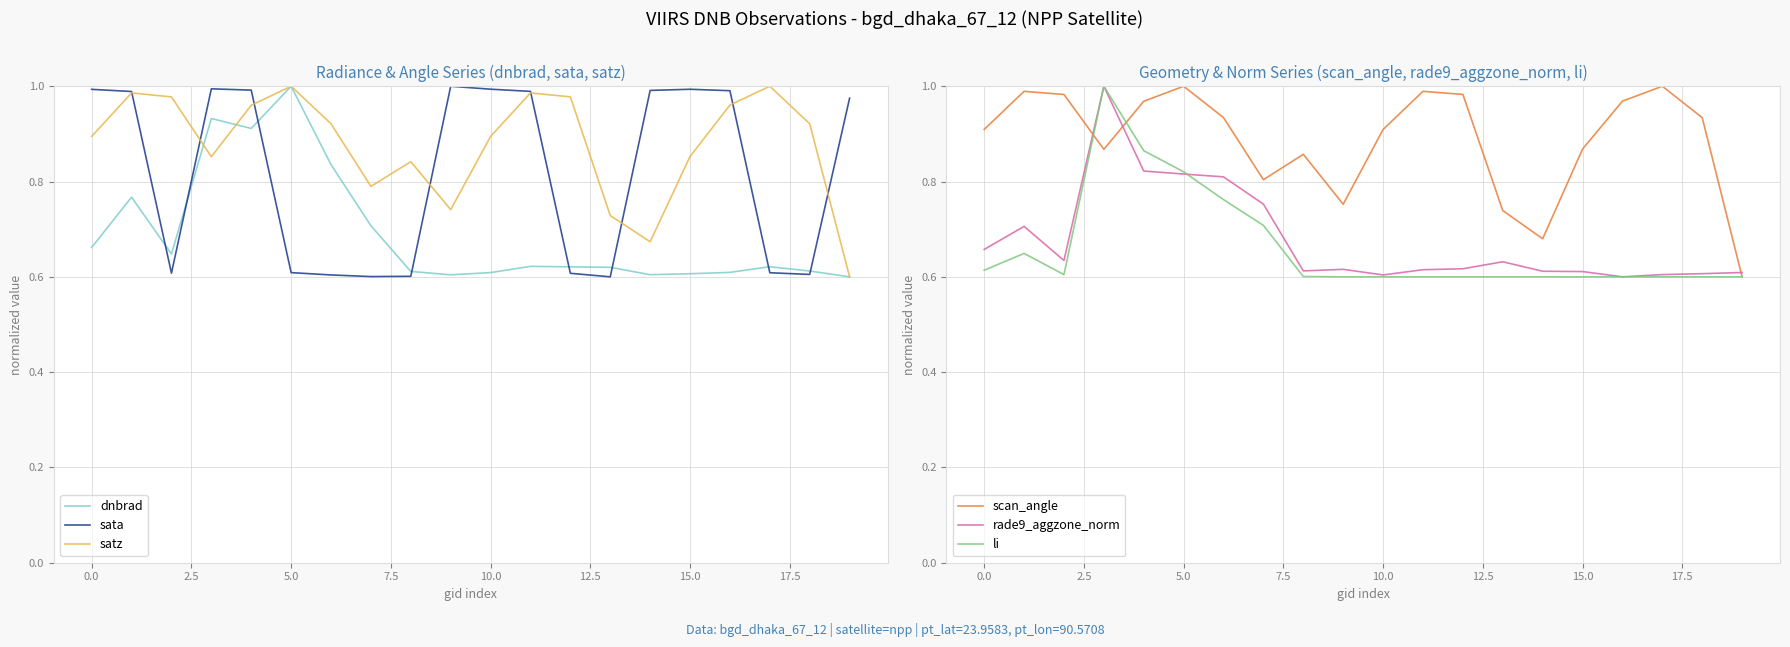

At how many categories does at least one series exceed 0?

20